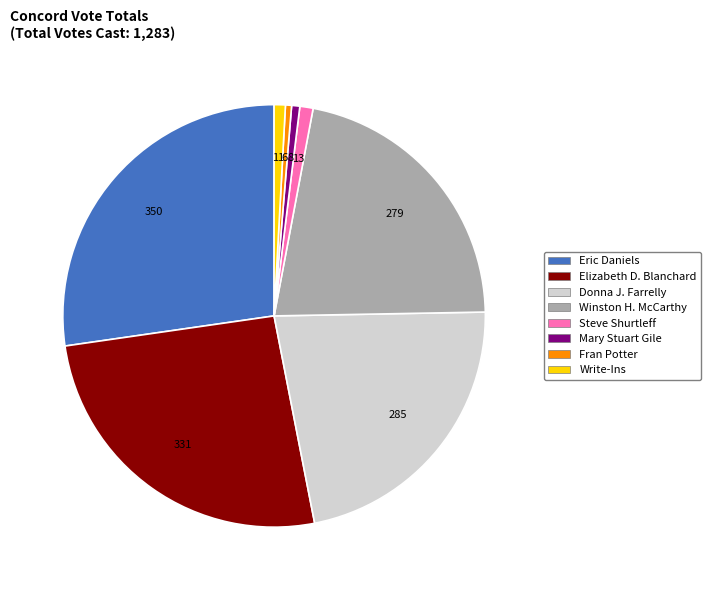

Is the sum of Winston H. McCarthy and Steve Shurtleff greater than half?

No